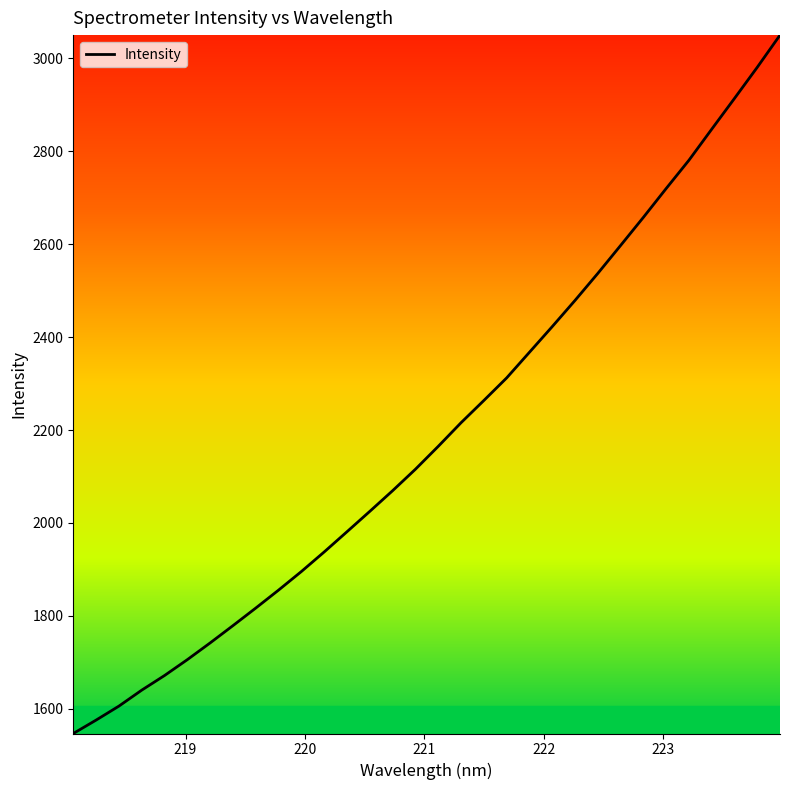

What is the greatest value displayed?

3050.3